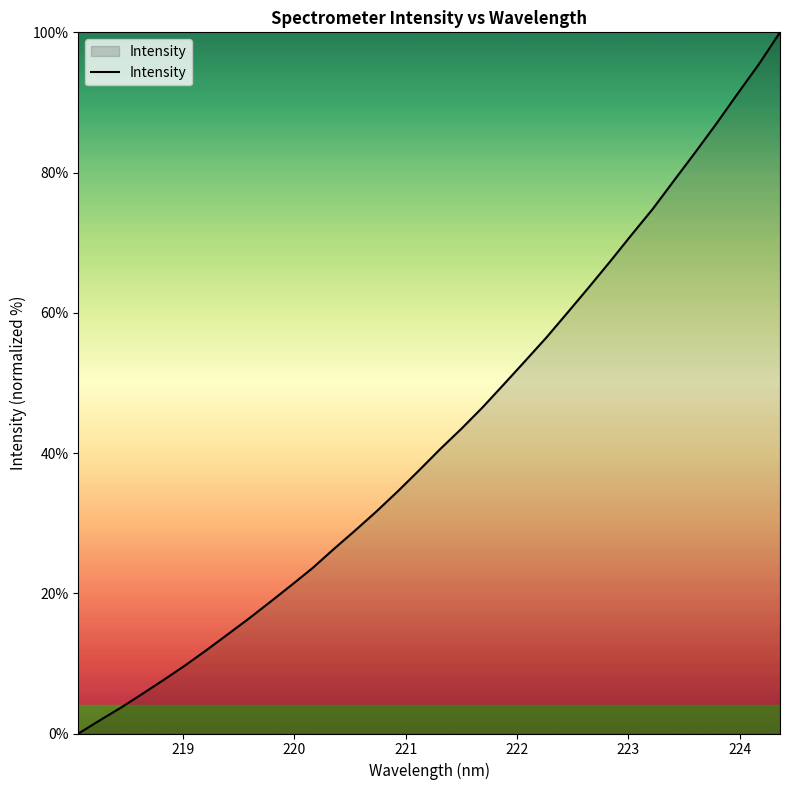

What is the difference between the second highest and second lowest values?

93.6